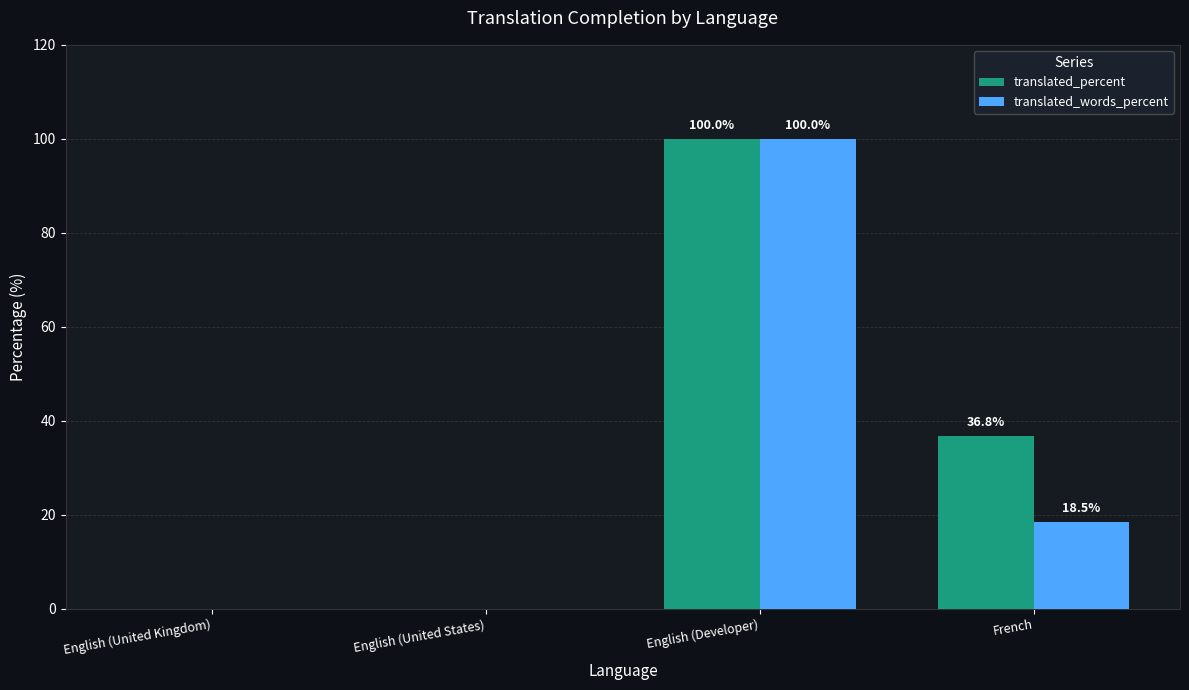

How many data points does each series have?

4